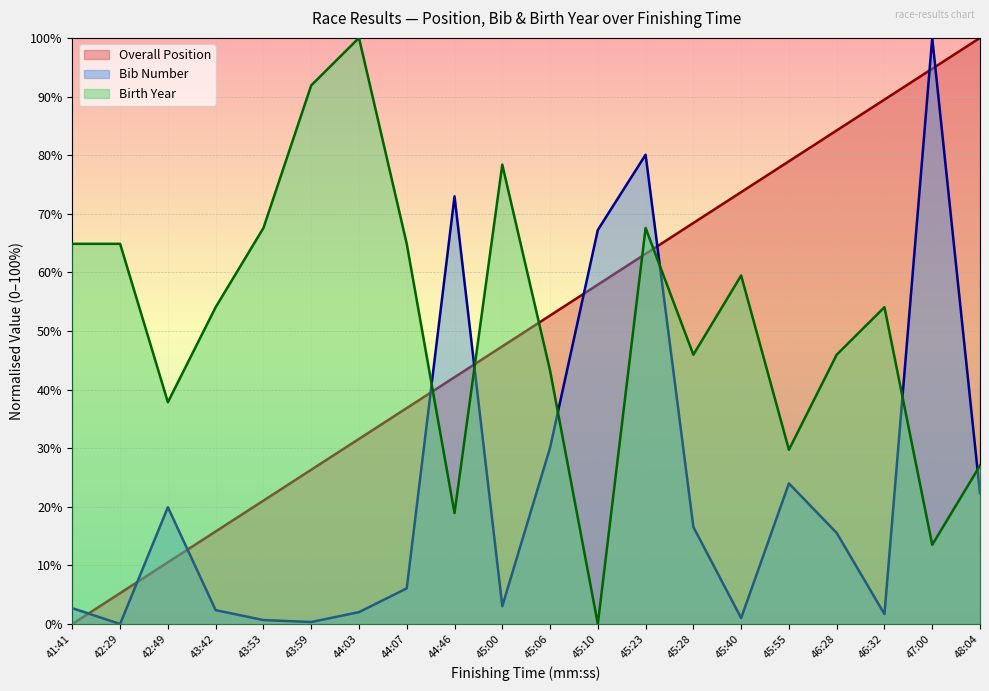

What is the label of the 14th point from the right?

44:03